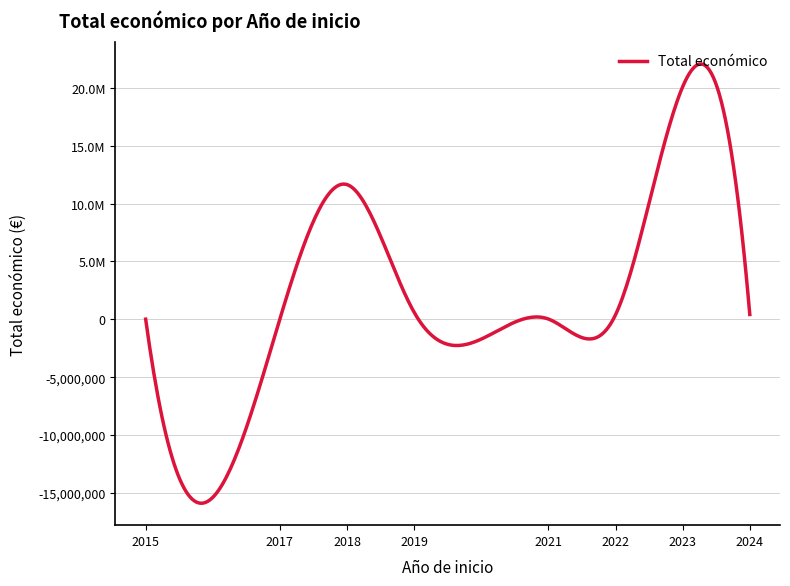

True or false: the data has more than 0 interior local peaks.

True